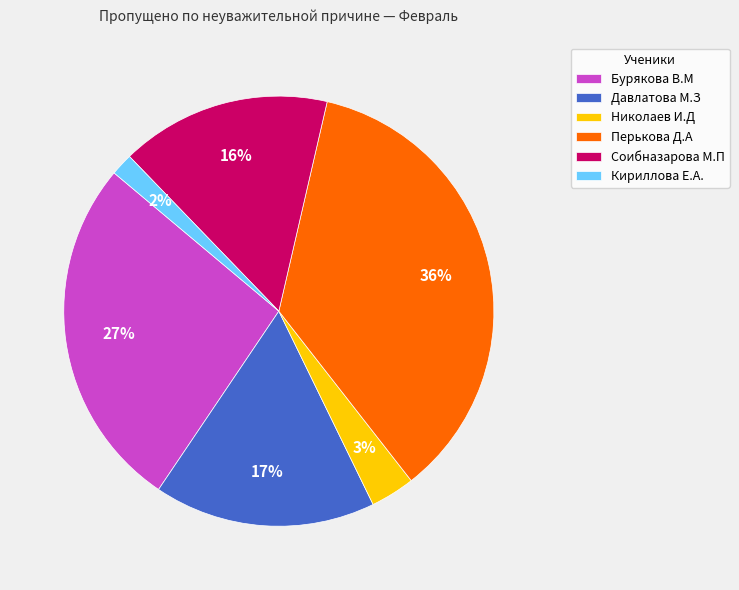

What is the largest slice in the pie chart?

Перькова Д.А